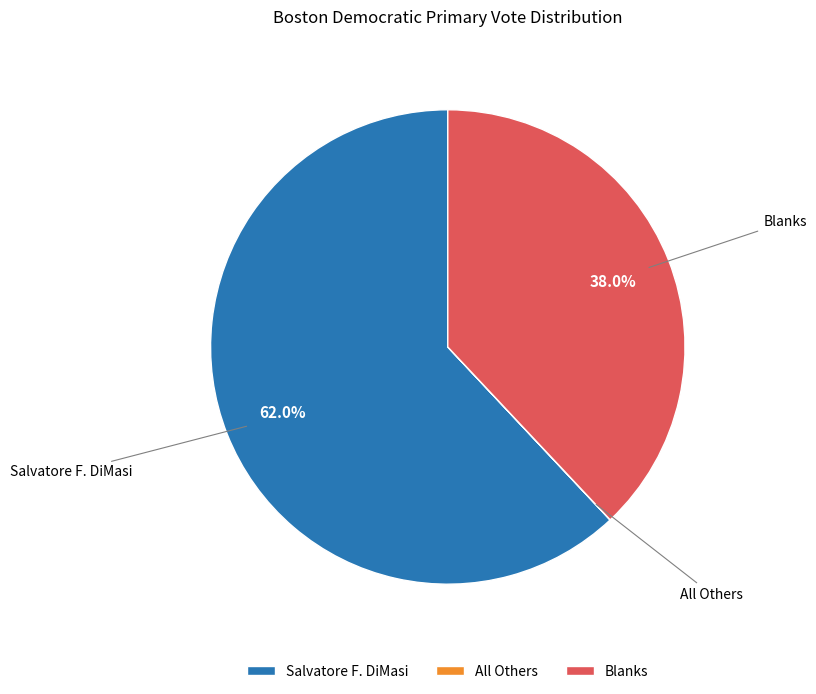

Which slice is the largest?

Salvatore F. DiMasi